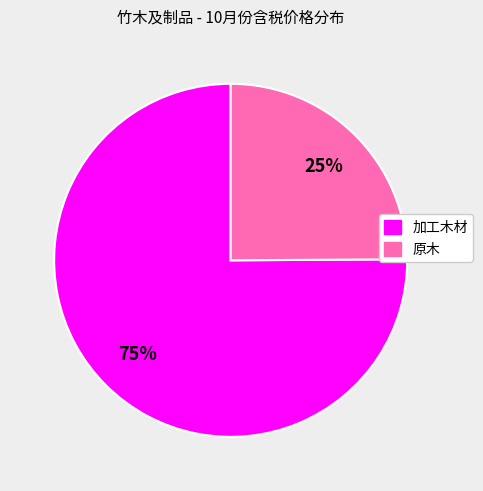

Is there any slice that represents more than half of the pie?

Yes